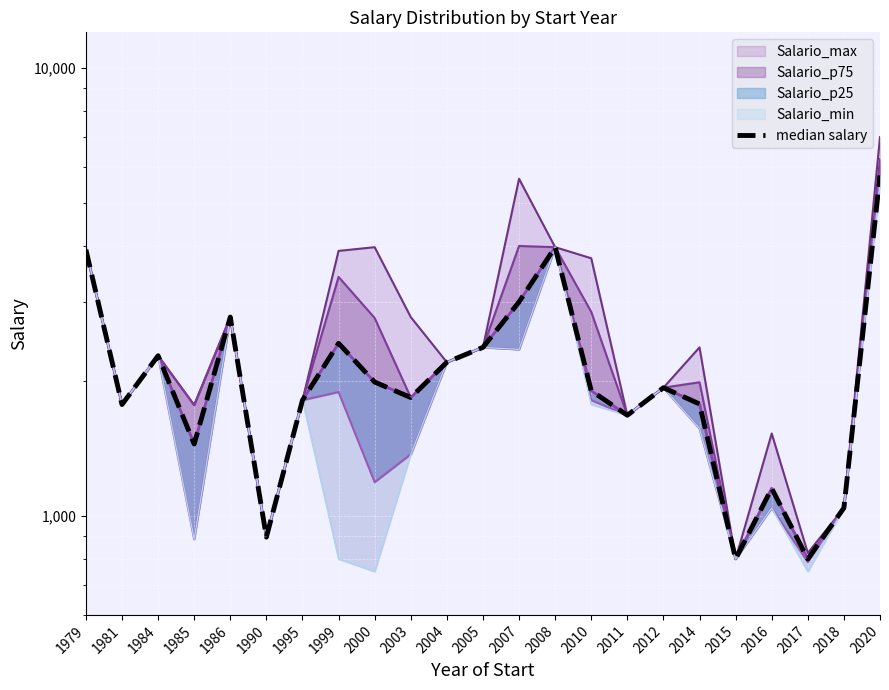

List the labels in order of value, smallest first.

2015, 2017, 1990, 2018, 2016, 1985, 2011, 1981, 2014, 1995, 2003, 2010, 2012, 2000, 2004, 1984, 2005, 1999, 1986, 2007, 1979, 2008, 2020